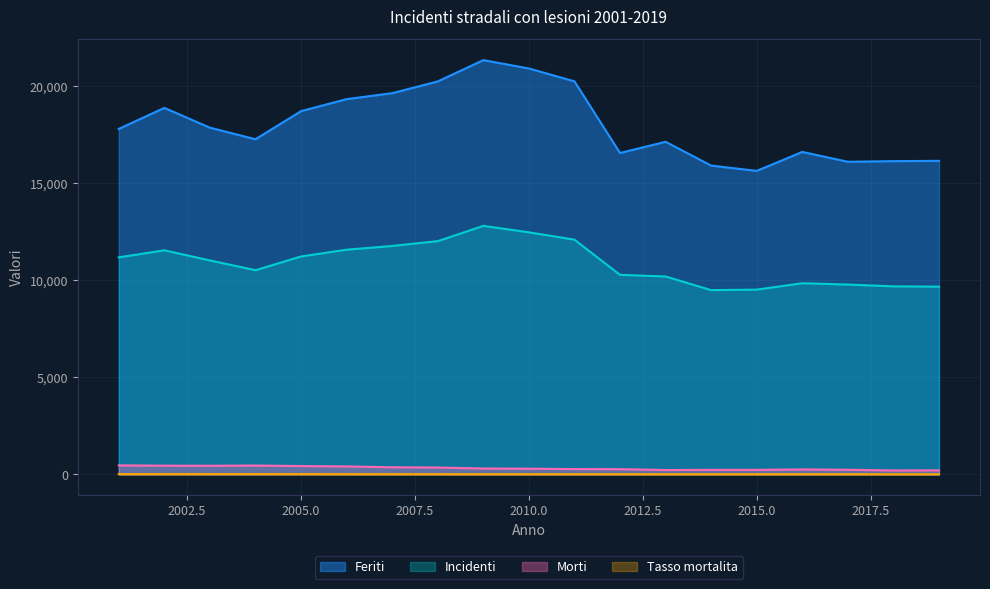

What is the value of the Tasso mortalita point at the 1st from the left?

11.5